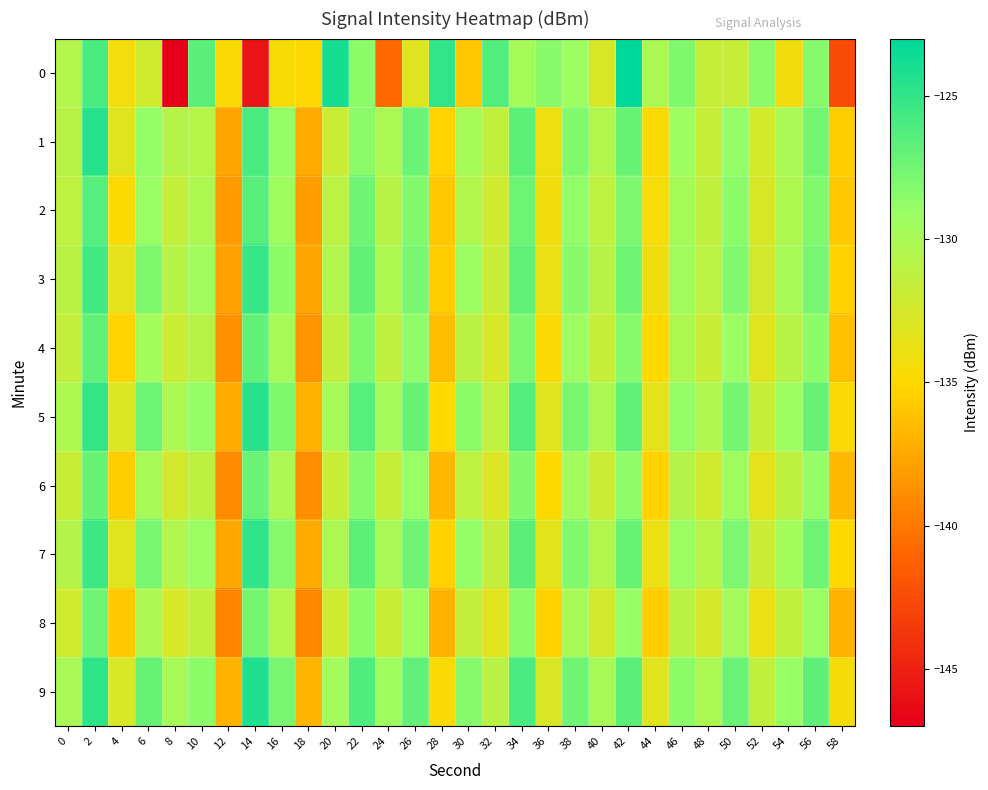

Reading left to right, transcribe all the data shown in this chart.

0: 0=-130.5	2=-125.9	4=-134.3	6=-132.1	8=-147.0	10=-126.6	12=-134.7	14=-145.7	16=-134.6	18=-134.9	20=-123.9	22=-128.6	24=-140.7	26=-133.0	28=-125.1	30=-135.9	32=-126.2	34=-129.8	36=-128.3	38=-129.3	40=-132.7	42=-123.0	44=-130.1	46=-128.0	48=-131.7	50=-131.6	52=-128.5	54=-134.2	56=-128.3	58=-142.6
1: 0=-130.8	2=-124.6	4=-133.1	6=-128.9	8=-130.6	10=-130.8	12=-137.6	14=-125.9	16=-128.9	18=-137.4	20=-132.0	22=-128.5	24=-130.1	26=-127.3	28=-135.2	30=-129.8	32=-131.4	34=-126.7	36=-133.9	38=-128.1	40=-130.5	42=-127.2	44=-134.8	46=-129.3	48=-131.7	50=-128.9	52=-132.4	54=-130.0	56=-127.6	58=-135.5
2: 0=-131.2	2=-126.4	4=-134.8	6=-129.1	8=-131.5	10=-130.3	12=-138.2	14=-126.5	16=-129.4	18=-138.1	20=-131.0	22=-127.5	24=-130.8	26=-128.2	28=-135.9	30=-130.5	32=-132.1	34=-127.4	36=-134.2	38=-128.8	40=-131.2	42=-127.9	44=-134.5	46=-129.8	48=-131.4	50=-128.6	52=-132.7	54=-130.3	56=-128.1	58=-135.8
3: 0=-130.9	2=-125.7	4=-133.5	6=-128.0	8=-130.8	10=-129.5	12=-137.9	14=-125.2	16=-128.6	18=-137.7	20=-130.5	22=-127.0	24=-130.3	26=-127.8	28=-135.6	30=-129.2	32=-131.8	34=-126.9	36=-133.7	38=-128.4	40=-130.8	42=-127.5	44=-134.1	46=-129.5	48=-131.0	50=-128.2	52=-132.3	54=-129.9	56=-127.7	58=-135.3
4: 0=-131.5	2=-126.9	4=-135.2	6=-129.6	8=-132.0	10=-130.8	12=-138.7	14=-127.0	16=-129.9	18=-138.5	20=-131.5	22=-128.0	24=-131.3	26=-128.7	28=-136.4	30=-130.9	32=-132.6	34=-127.9	36=-134.7	38=-129.3	40=-131.7	42=-128.4	44=-135.0	46=-130.3	48=-131.9	50=-129.1	52=-133.2	54=-130.8	56=-128.6	58=-136.3
5: 0=-130.3	2=-125.1	4=-132.9	6=-127.4	8=-130.2	10=-128.9	12=-137.3	14=-124.6	16=-128.0	18=-137.1	20=-129.9	22=-126.4	24=-129.7	26=-127.2	28=-135.0	30=-128.6	32=-131.2	34=-126.3	36=-133.1	38=-127.8	40=-130.2	42=-126.9	44=-133.5	46=-128.9	48=-130.4	50=-127.6	52=-131.7	54=-129.3	56=-127.1	58=-134.7
6: 0=-131.8	2=-127.2	4=-135.5	6=-129.9	8=-132.3	10=-131.1	12=-139.0	14=-127.3	16=-130.2	18=-138.8	20=-131.8	22=-128.3	24=-131.6	26=-129.0	28=-136.7	30=-131.2	32=-132.9	34=-128.2	36=-135.0	38=-129.6	40=-132.0	42=-128.7	44=-135.3	46=-130.6	48=-132.2	50=-129.4	52=-133.5	54=-131.1	56=-128.9	58=-136.6
7: 0=-130.6	2=-125.4	4=-133.2	6=-127.7	8=-130.5	10=-129.2	12=-137.6	14=-124.9	16=-128.3	18=-137.4	20=-130.2	22=-126.7	24=-130.0	26=-127.5	28=-135.3	30=-128.9	32=-131.5	34=-126.6	36=-133.4	38=-128.1	40=-130.5	42=-127.2	44=-133.8	46=-129.2	48=-130.7	50=-127.9	52=-132.0	54=-129.6	56=-127.4	58=-135.0
8: 0=-132.1	2=-127.5	4=-135.8	6=-130.2	8=-132.6	10=-131.4	12=-139.3	14=-127.6	16=-130.5	18=-139.1	20=-132.1	22=-128.6	24=-131.9	26=-129.3	28=-137.0	30=-131.5	32=-133.2	34=-128.5	36=-135.3	38=-129.9	40=-132.3	42=-129.0	44=-135.6	46=-130.9	48=-132.5	50=-129.7	52=-133.8	54=-131.4	56=-129.2	58=-136.9
9: 0=-130.0	2=-124.8	4=-132.6	6=-127.1	8=-129.9	10=-128.6	12=-137.0	14=-124.3	16=-127.7	18=-136.8	20=-129.6	22=-126.1	24=-129.4	26=-126.9	28=-134.7	30=-128.3	32=-130.9	34=-126.0	36=-132.8	38=-127.5	40=-129.9	42=-126.6	44=-133.2	46=-128.6	48=-130.1	50=-127.3	52=-131.4	54=-129.0	56=-126.8	58=-134.4